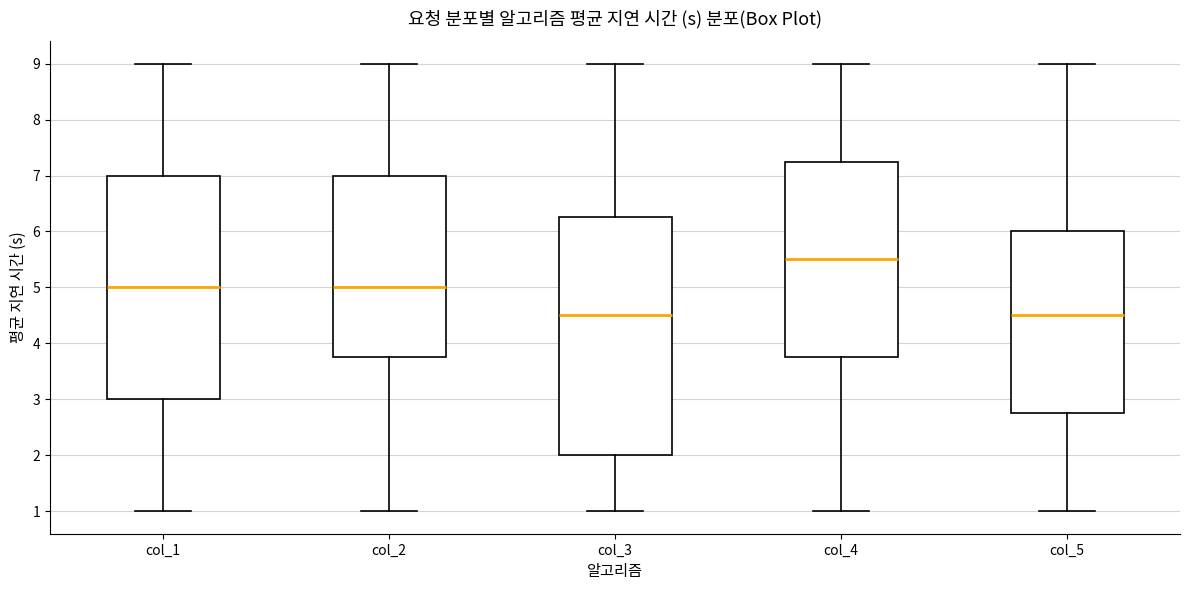

Reading left to right, transcribe this box plot: for each box, give where its median line is, the range the box spans, and where its two whiskers end, as read against the y-axis. The values are not printed on the chart, so give them approximately, as read against the axis.

col_1: median 5.0, box 3.0 to 7.0, whiskers 1.0 to 9.0
col_2: median 5.0, box 3.8 to 7.0, whiskers 1.0 to 9.0
col_3: median 4.5, box 2.0 to 6.3, whiskers 1.0 to 9.0
col_4: median 5.5, box 3.8 to 7.3, whiskers 1.0 to 9.0
col_5: median 4.5, box 2.8 to 6.0, whiskers 1.0 to 9.0